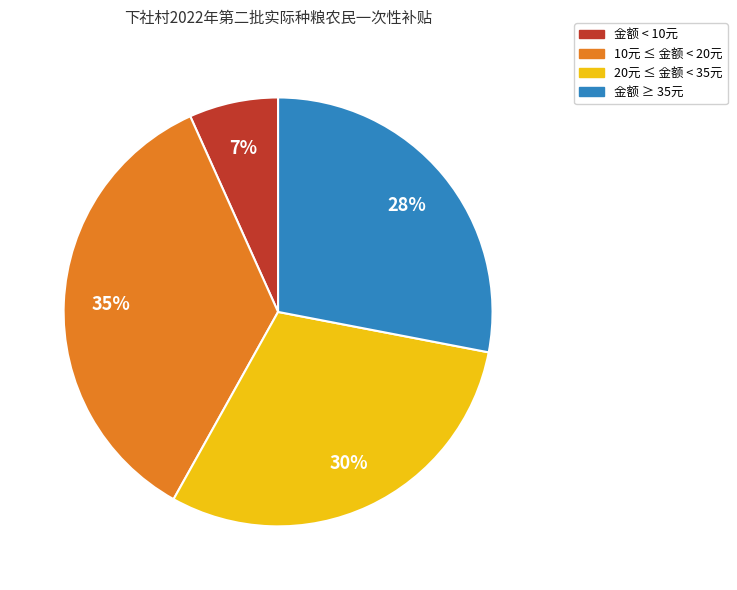

Is there a majority slice in this chart?

No